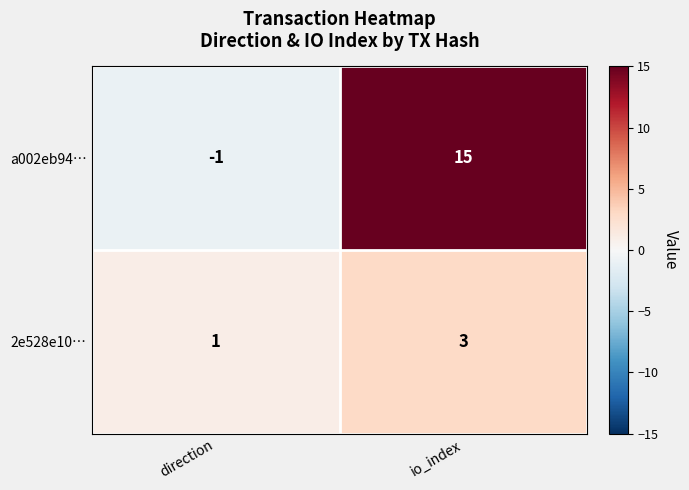

Rank the series at io_index from lowest to highest value.

2e528e10…, a002eb94…